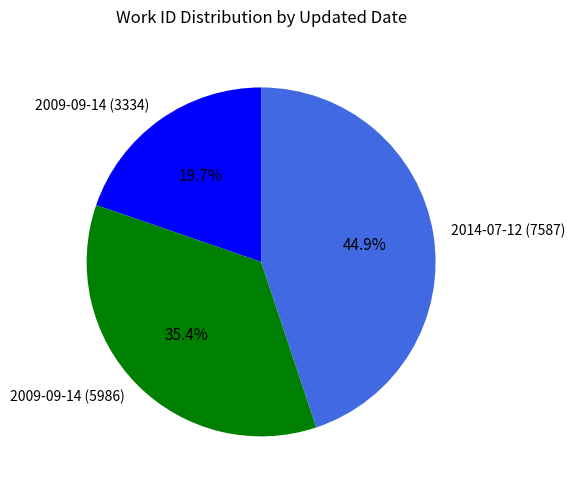

What is the total percentage of 2014-07-12 (7587) and 2009-09-14 (5986)?

80.3%